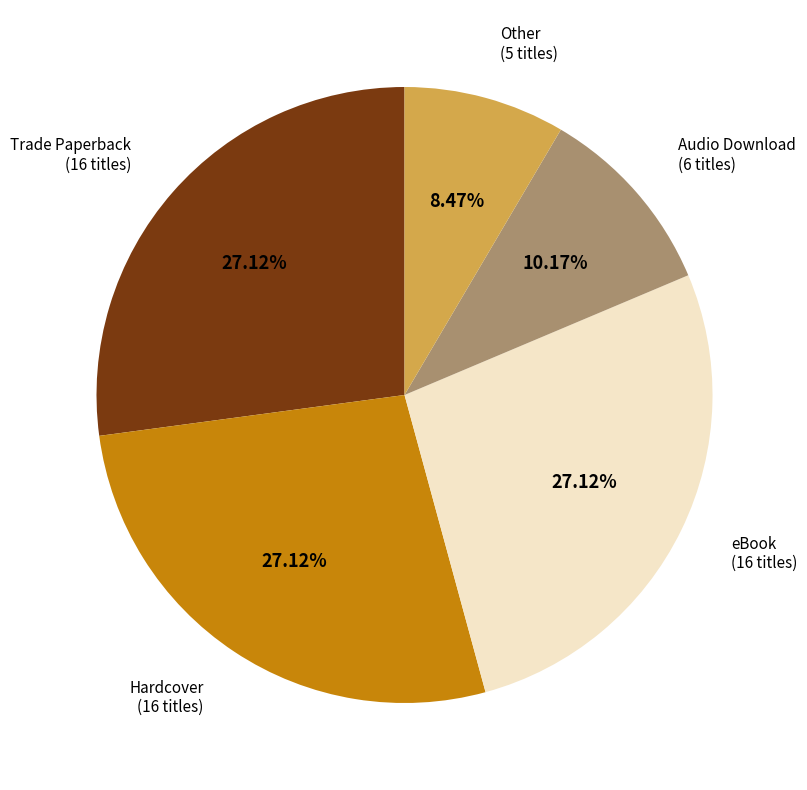

Is there a majority slice in this chart?

No